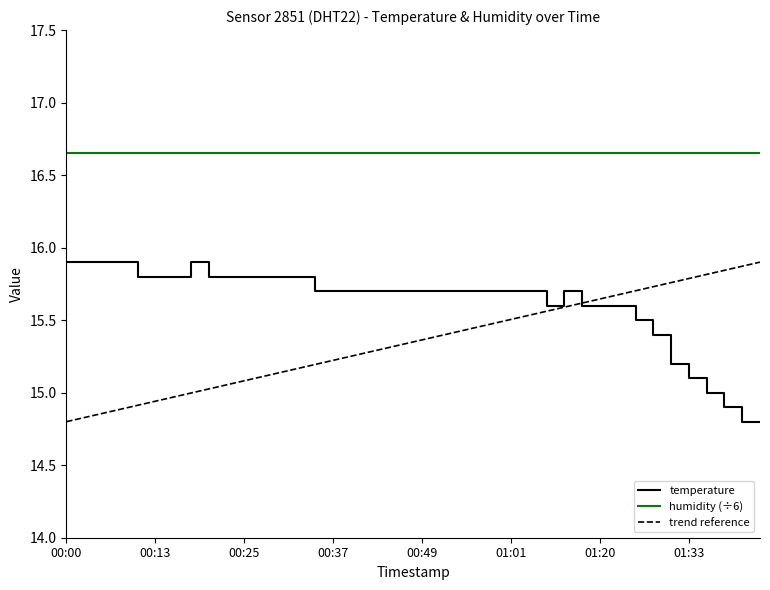

Count the number of values greater than 15.

36